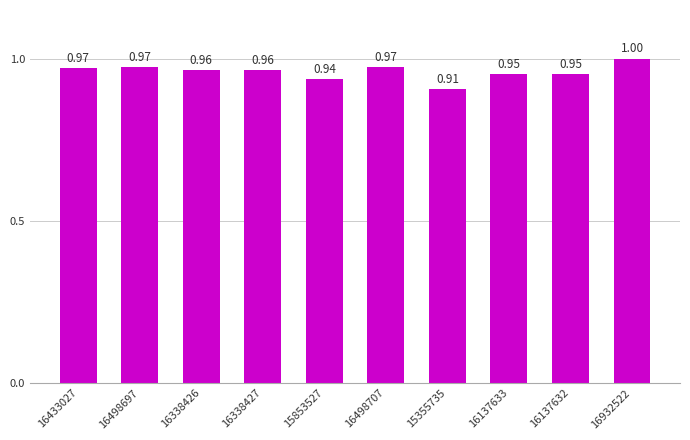

What position from the left is 16137632?

9